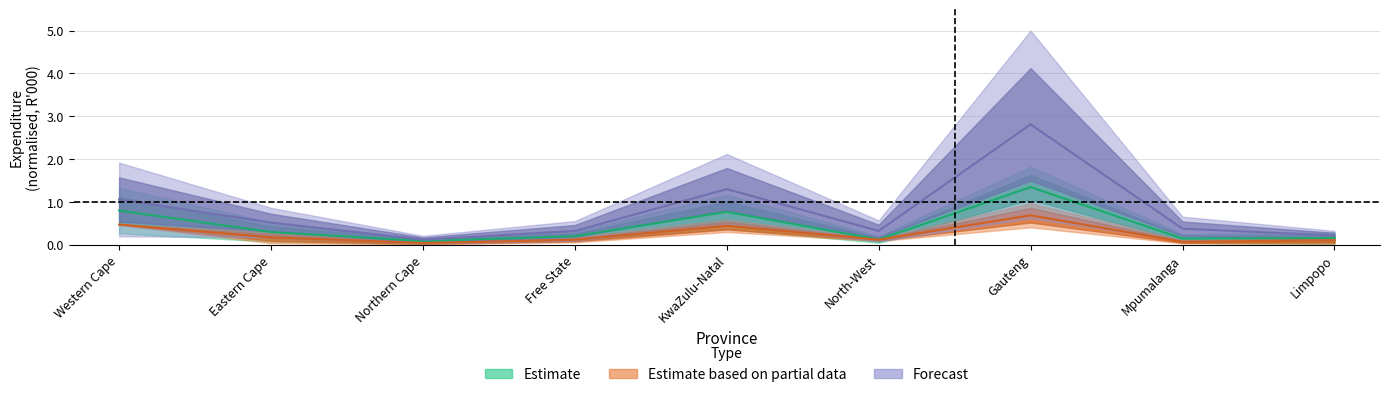

Does the chart display data point markers on the line(s)?

No